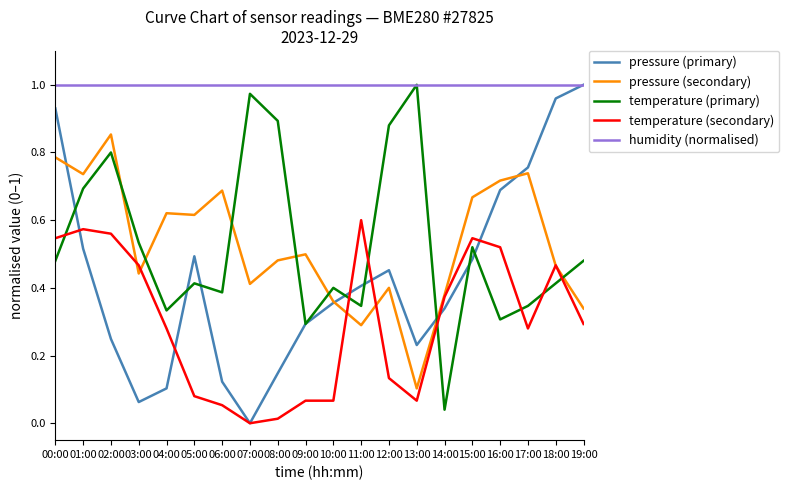

Rank the series at 05:00 from lowest to highest value.

temperature (secondary), temperature (primary), pressure (primary), pressure (secondary), humidity (normalised)